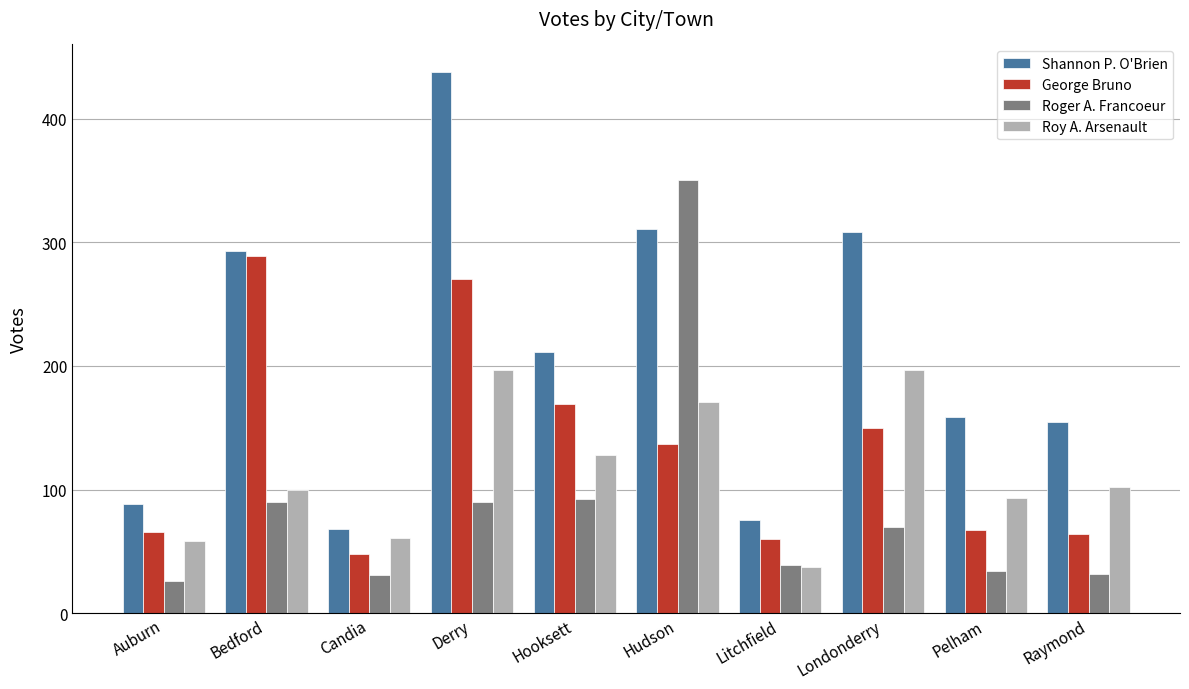

Does the chart contain stacked bars?

No